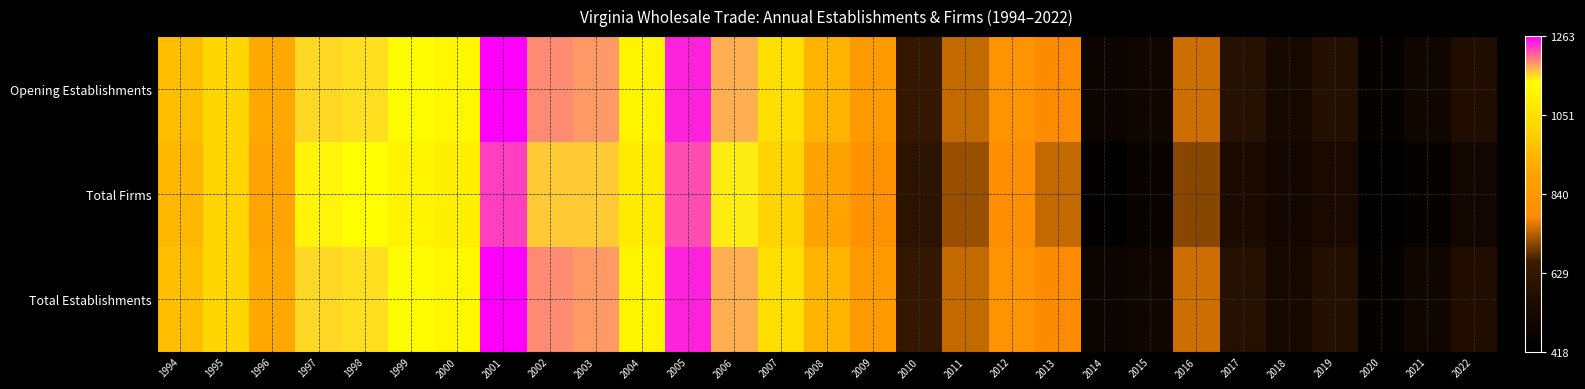

Reading left to right, list all the values displayed in this chart.

Total Establishments: 1994=965	1995=1020	1996=912	1997=1160	1998=1157	1999=1128	2000=1119	2001=1263	2002=1194	2003=1189	2004=1110	2005=1246	2006=1179	2007=1045	2008=937	2009=851	2010=631	2011=743	2012=821	2013=780	2014=480	2015=492	2016=750	2017=581	2018=535	2019=578	2020=451	2021=495	2022=562
Total Firms: 1994=945	1995=1014	1996=898	1997=1146	1998=1135	1999=1110	2000=1092	2001=1230	2002=1166	2003=1166	2004=1082	2005=1226	2006=1150	2007=1015	2008=896	2009=811	2010=604	2011=717	2012=793	2013=743	2014=435	2015=458	2016=706	2017=545	2018=509	2019=540	2020=418	2021=446	2022=502
Opening Establishments: 1994=965	1995=1020	1996=912	1997=1160	1998=1157	1999=1128	2000=1119	2001=1263	2002=1194	2003=1189	2004=1110	2005=1246	2006=1179	2007=1045	2008=937	2009=851	2010=631	2011=743	2012=821	2013=780	2014=480	2015=492	2016=750	2017=581	2018=535	2019=578	2020=451	2021=495	2022=562